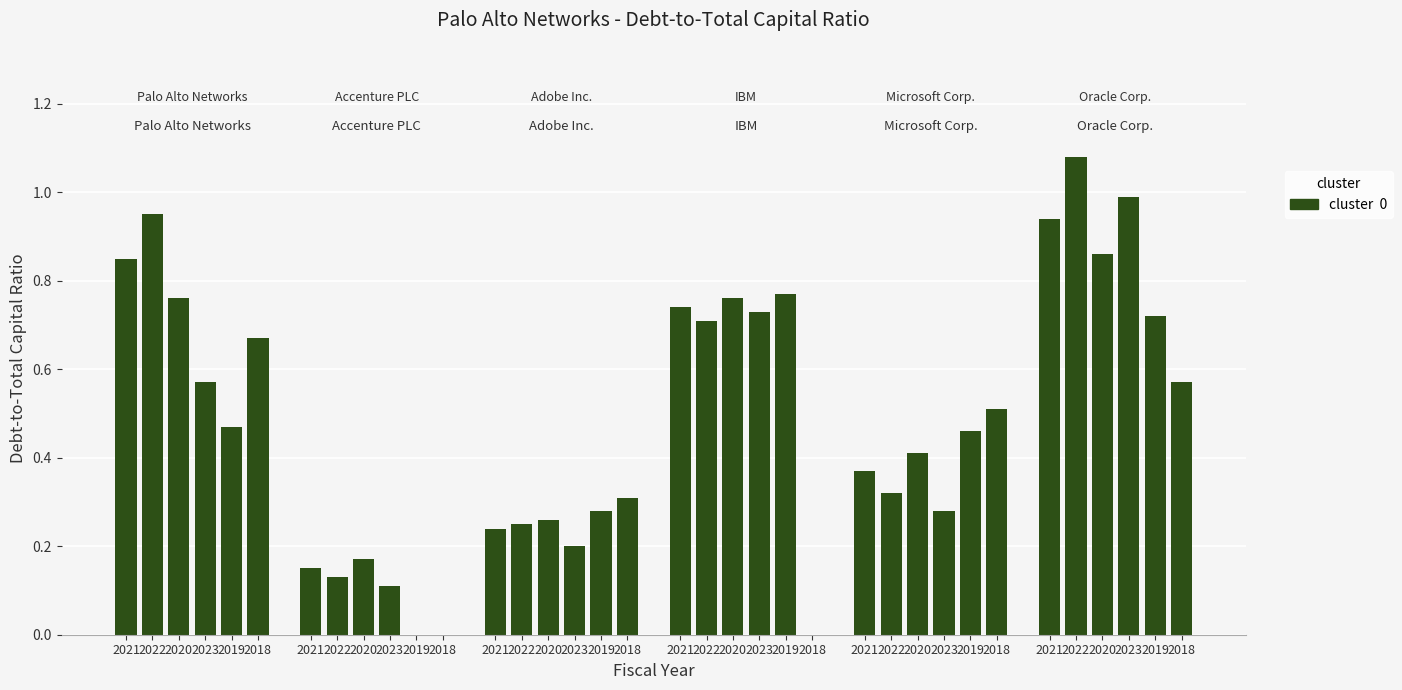

Reading left to right, extract all data points from this chart.

Palo Alto Networks: 0.8	0.9	0.8	0.6	0.5	0.7
Accenture PLC: 0.1	0.1	0.2	0.1	0.0	0.0
Adobe Inc.: 0.2	0.2	0.3	0.2	0.3	0.3
IBM: 0.7	0.7	0.8	0.7	0.8	0.0
Microsoft Corp.: 0.4	0.3	0.4	0.3	0.5	0.5
Oracle Corp.: 0.9	1.1	0.9	1.0	0.7	0.6